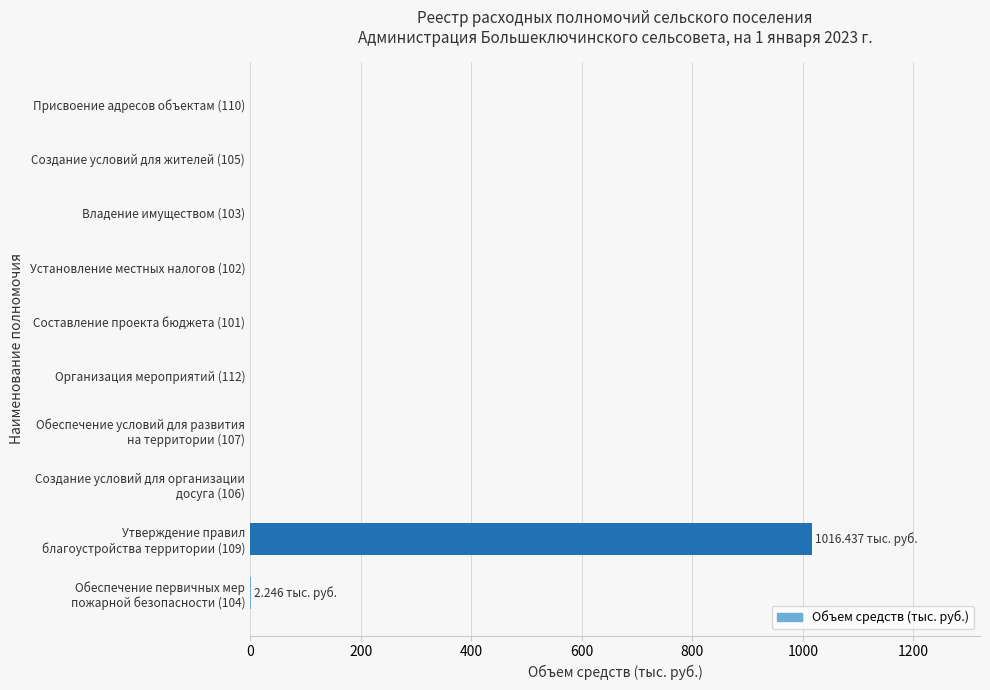

What is the sum of all values?

1018.7